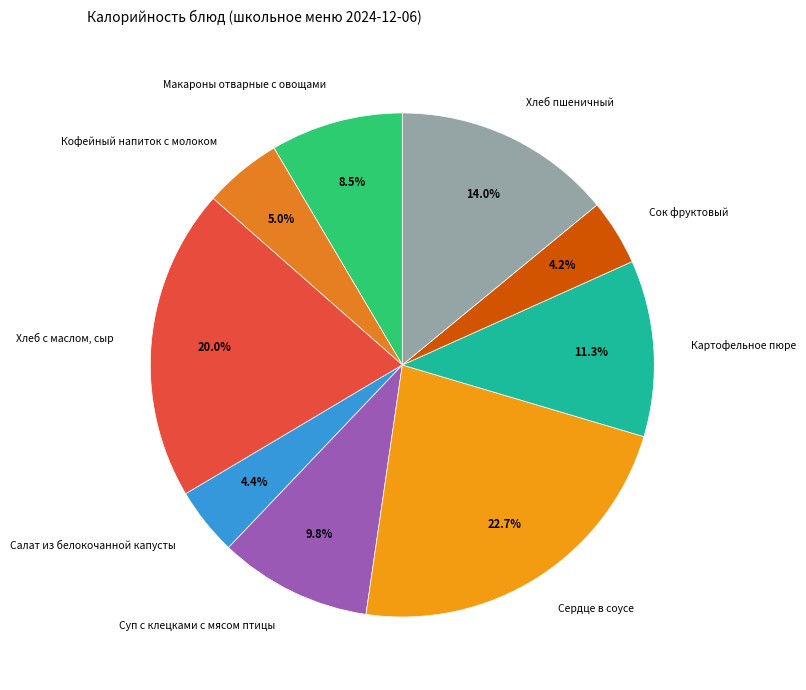

To the nearest percent, what is the combined percentage of Кофейный напиток с молоком and Сердце в соусе?

28%